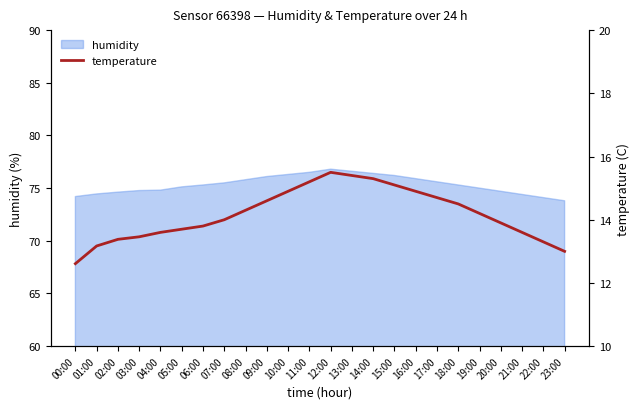

What position from the right is 18:00?

6